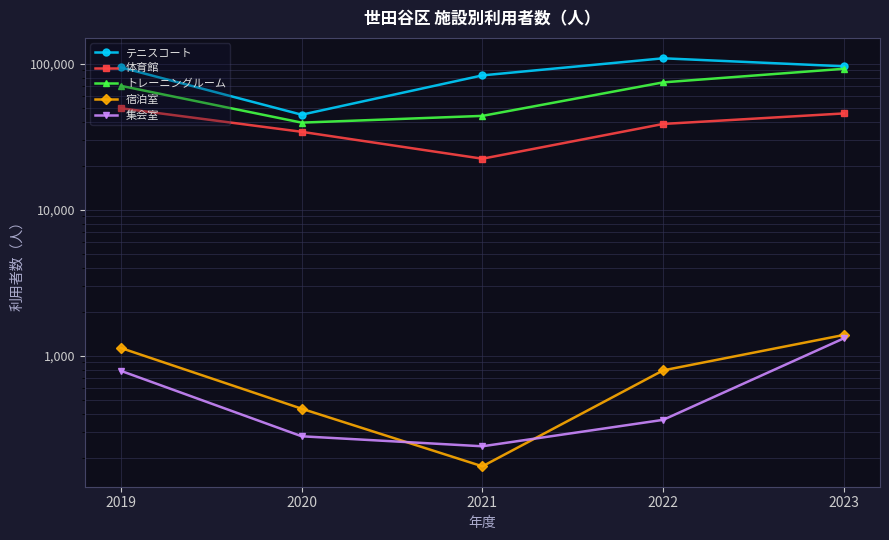

Between 2021 and 2020, which is larger?

2021